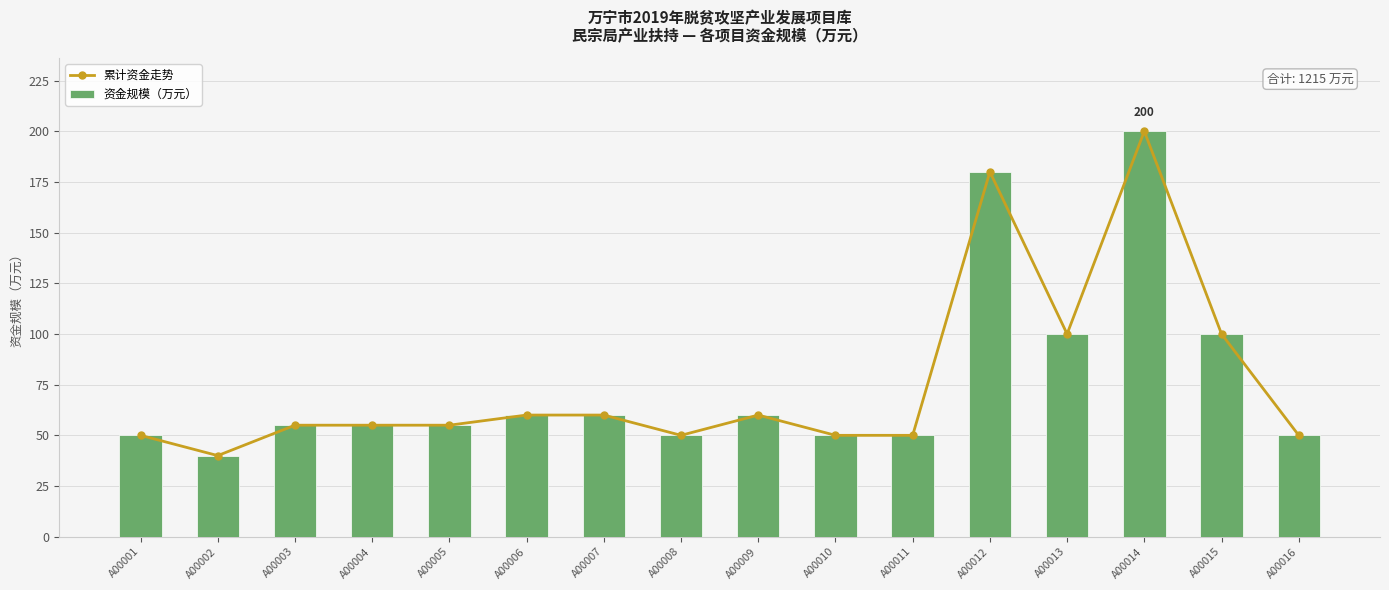

How many data points in 累计资金走势 are less than 55?

6